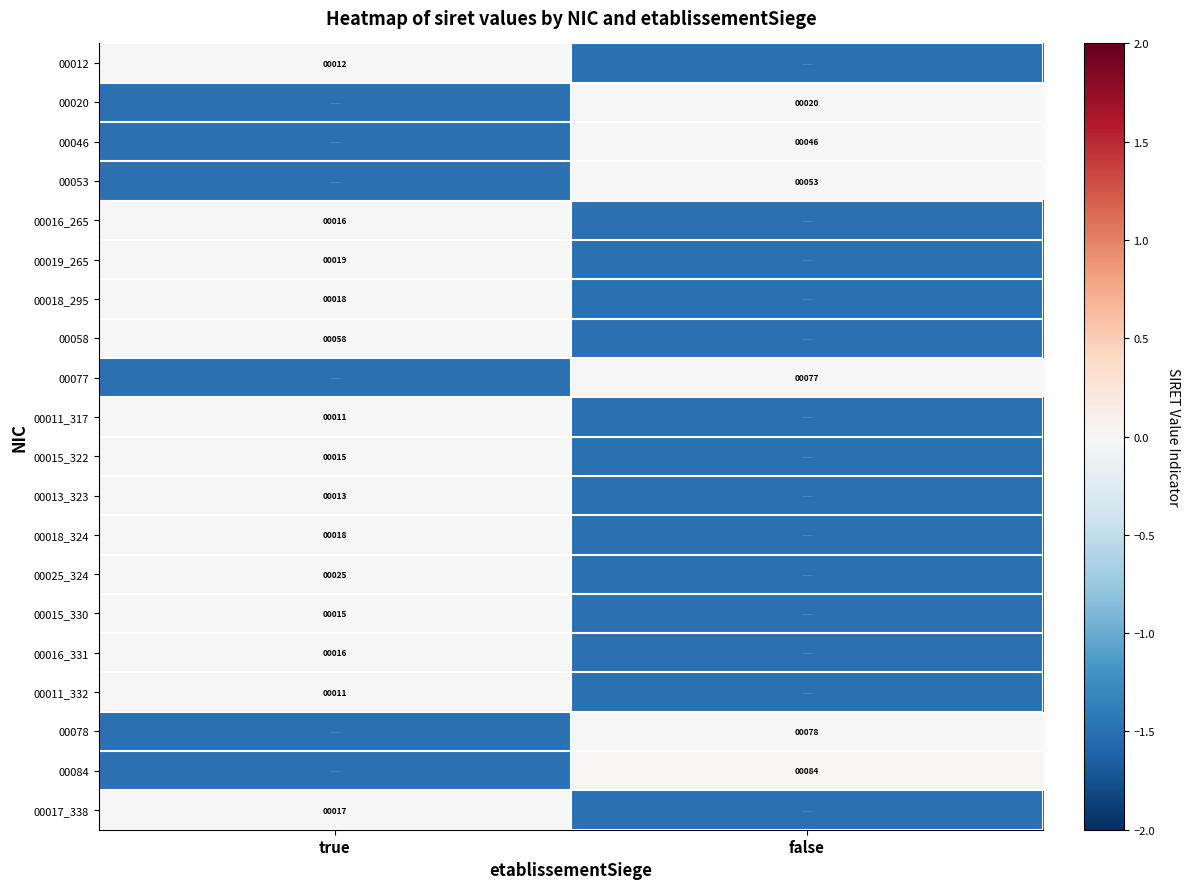

The value of 00011_317 at true is 11.0. True or false?

True